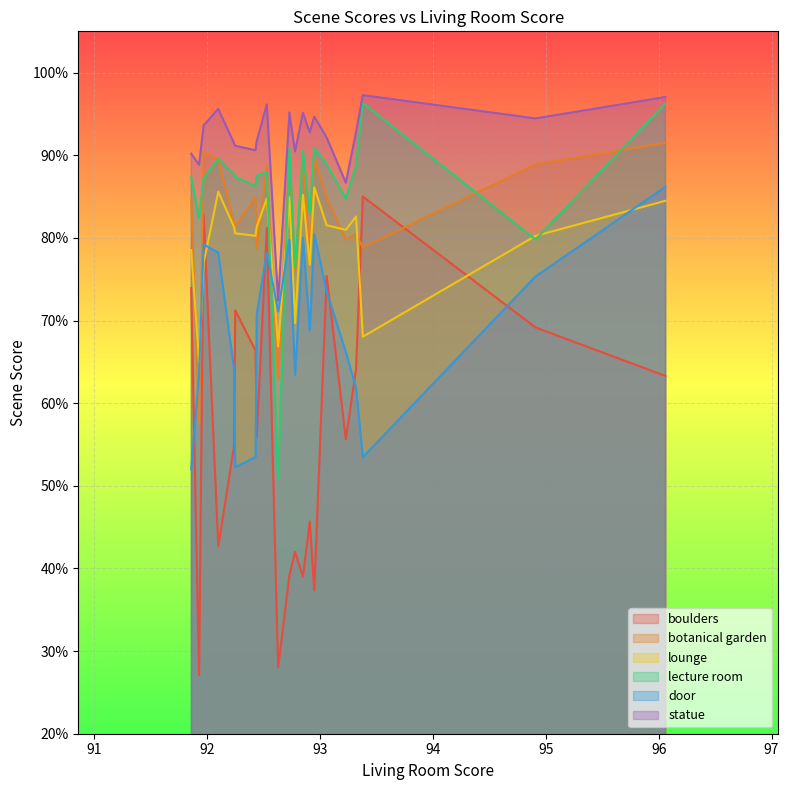

Which series has the largest range (max minus min)?

boulders